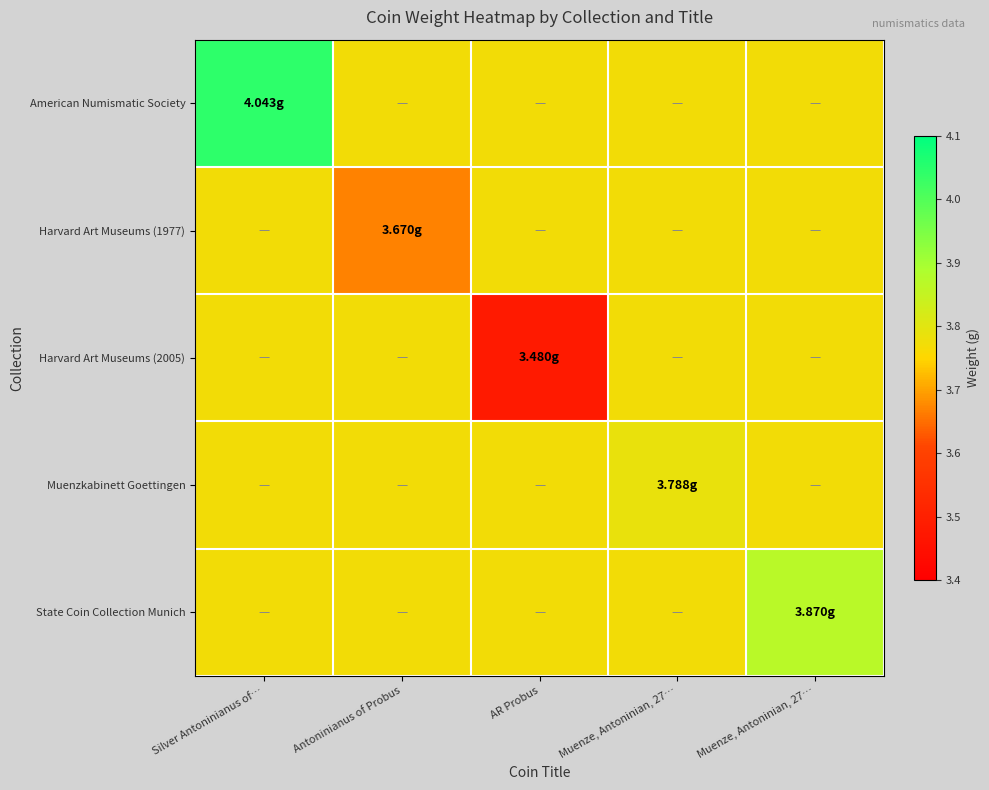

Reading left to right, list all the values displayed in this chart.

American Numismatic Society: Silver Antoninianus of…=4.0	Antoninianus of Probus=3.8	AR Probus=3.8	Muenze, Antoninian, 27…=3.8	Muenze, Antoninian, 27…=3.8
Harvard Art Museums (1977): Silver Antoninianus of…=3.8	Antoninianus of Probus=3.7	AR Probus=3.8	Muenze, Antoninian, 27…=3.8	Muenze, Antoninian, 27…=3.8
Harvard Art Museums (2005): Silver Antoninianus of…=3.8	Antoninianus of Probus=3.8	AR Probus=3.5	Muenze, Antoninian, 27…=3.8	Muenze, Antoninian, 27…=3.8
Muenzkabinett Goettingen: Silver Antoninianus of…=3.8	Antoninianus of Probus=3.8	AR Probus=3.8	Muenze, Antoninian, 27…=3.8	Muenze, Antoninian, 27…=3.8
State Coin Collection Munich: Silver Antoninianus of…=3.8	Antoninianus of Probus=3.8	AR Probus=3.8	Muenze, Antoninian, 27…=3.8	Muenze, Antoninian, 27…=3.9